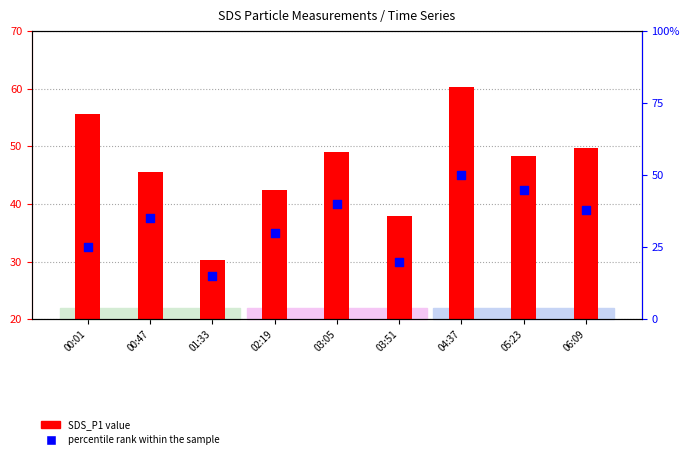

Which series reaches the minimum Y coordinate?

percentile rank within the sample